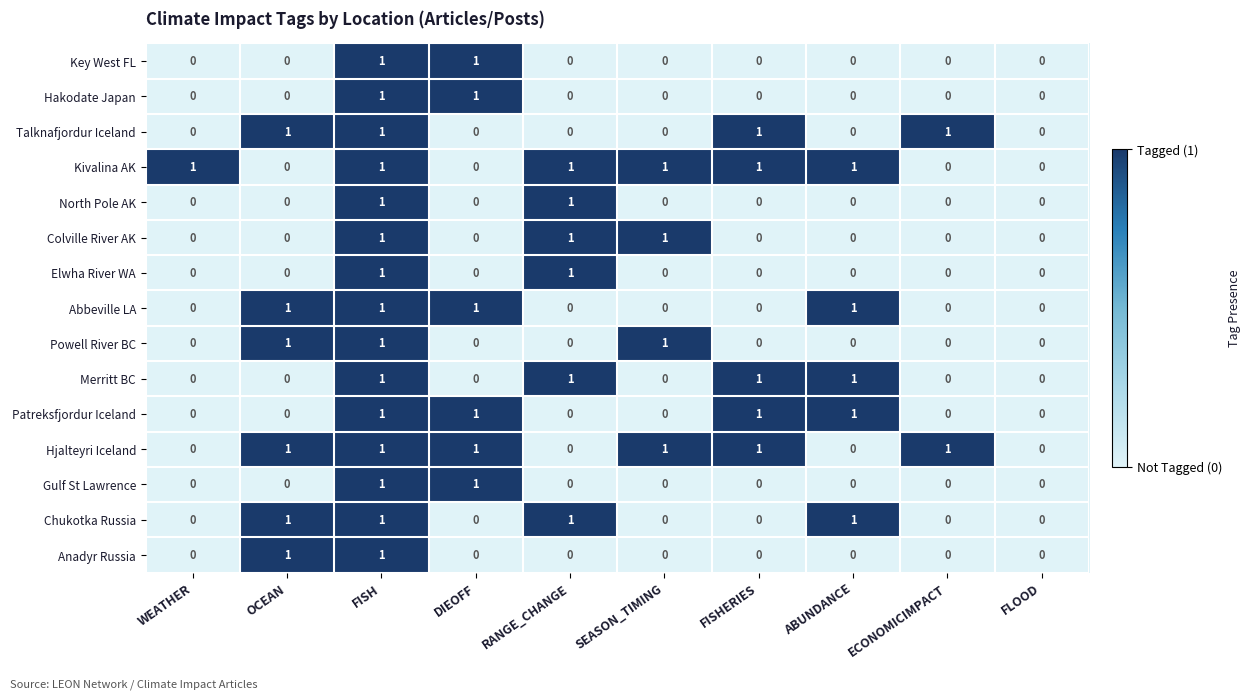

What is the total value across all series at FISH?

15